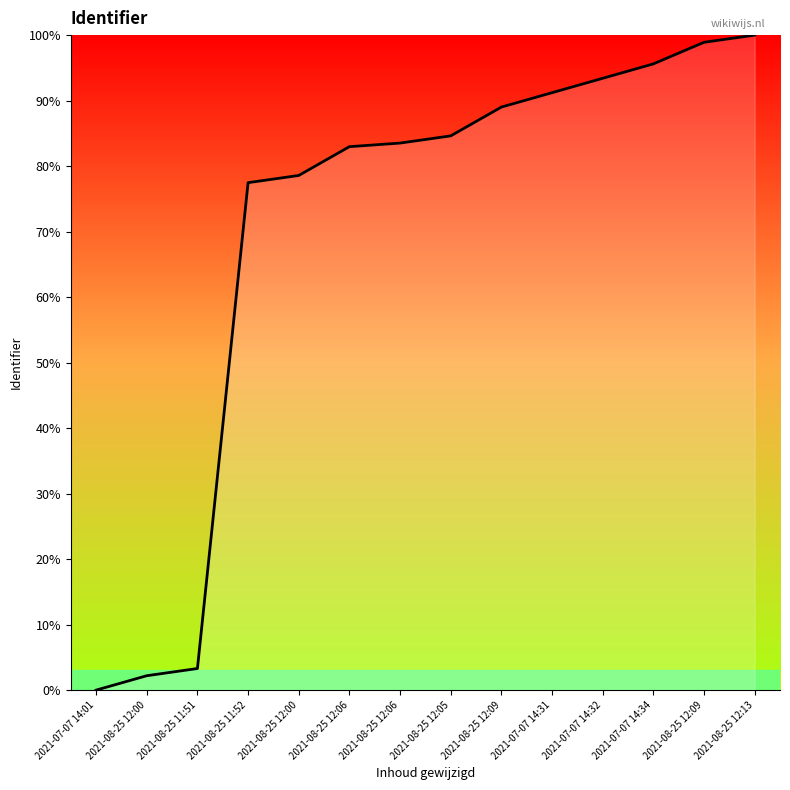

List the labels in order of value, smallest first.

2021-07-07 14:01, 2021-08-25 12:00, 2021-08-25 11:51, 2021-08-25 11:52, 2021-08-25 12:00, 2021-08-25 12:06, 2021-08-25 12:06, 2021-08-25 12:05, 2021-08-25 12:09, 2021-07-07 14:31, 2021-07-07 14:32, 2021-07-07 14:34, 2021-08-25 12:09, 2021-08-25 12:13